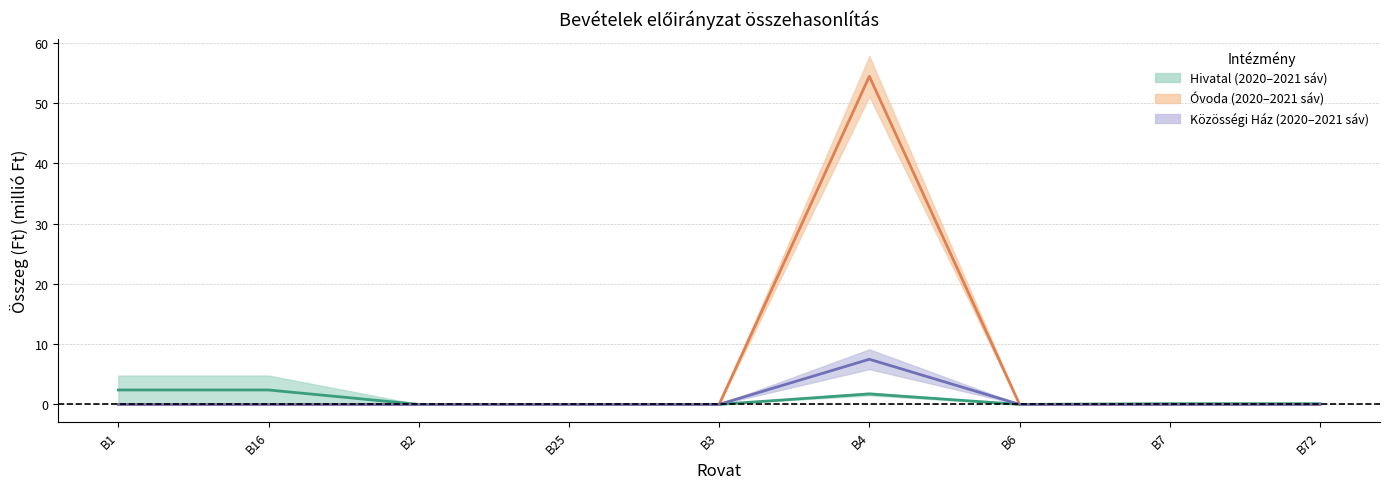

List the series in order of their peak value, highest first.

Óvoda középérték, Közösségi Ház középérték, Hivatal középérték